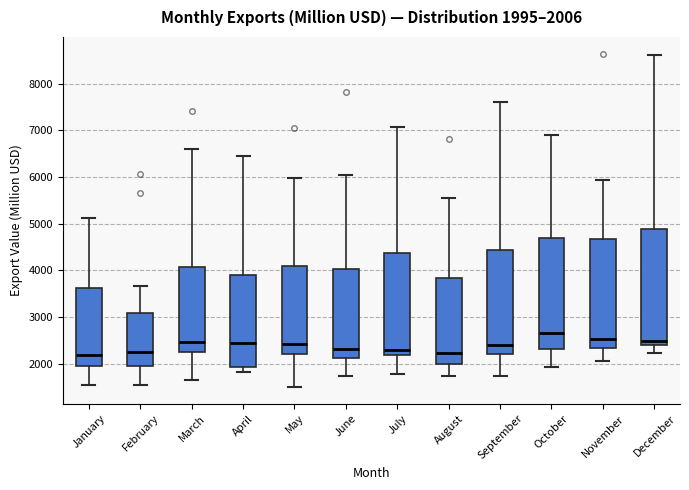

Which box is the tallest, from its lower edge to its upper edge?

December